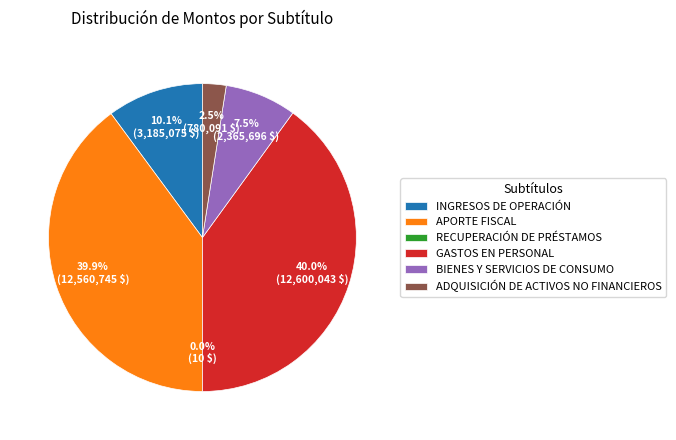

True or false: GASTOS EN PERSONAL accounts for 48% of the total.

False